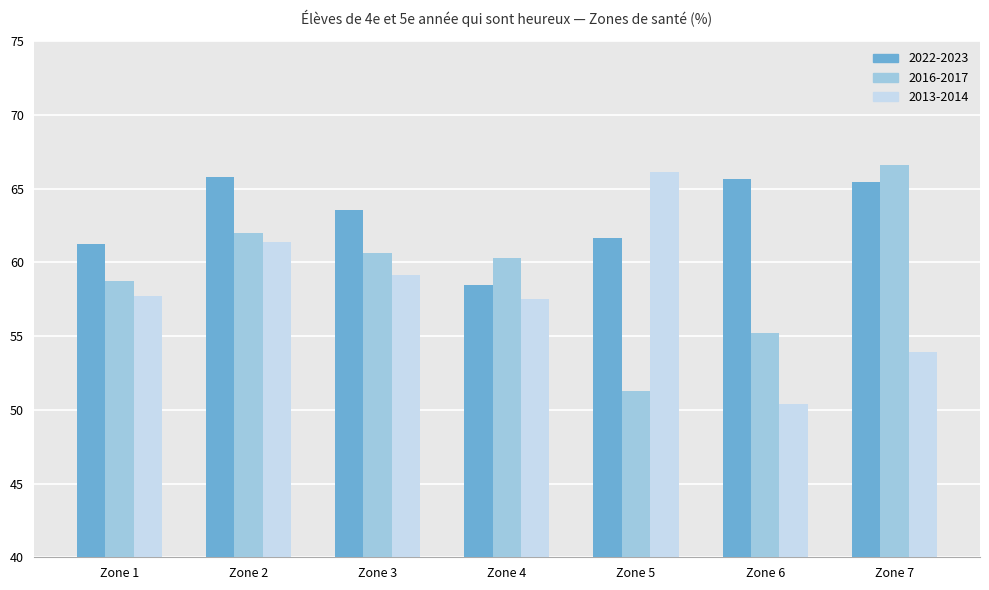

The value of 2016-2017 at Zone 4 is 87.4. True or false?

False